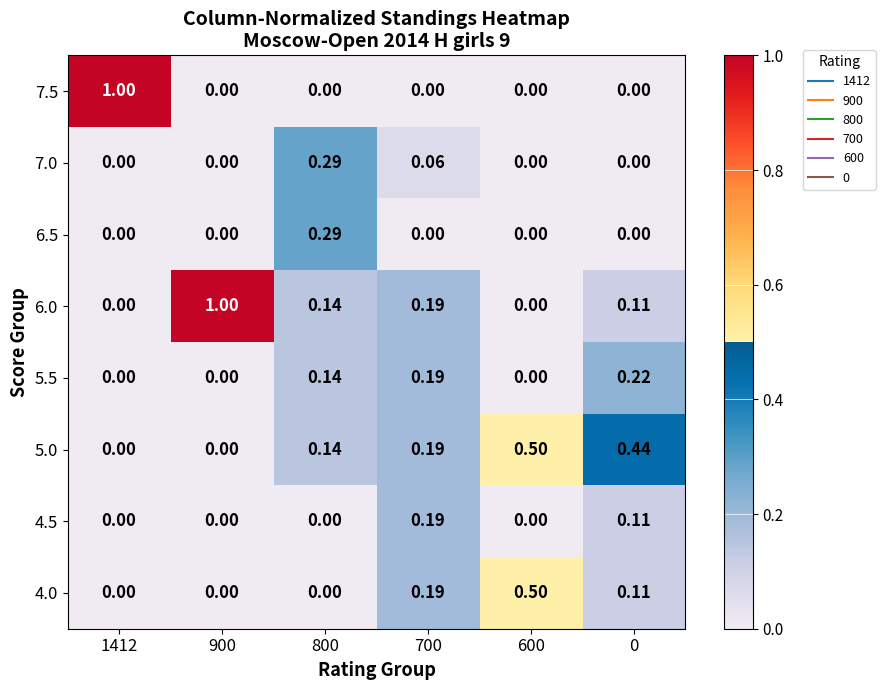

Is the value of 5.0 at 800 greater than the value of 4.5 at 700?

No